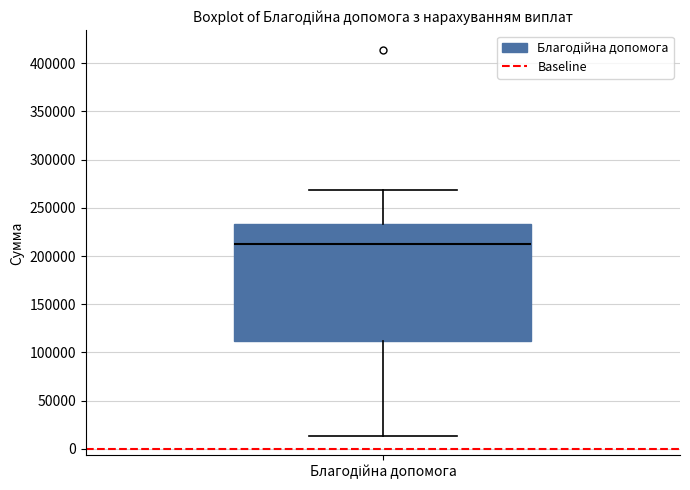

Read this box plot against the y-axis: the position of the median line, the range covered by the box, and the ends of both whiskers. The values are not printed on the chart, so give them approximately, as read against the axis.

median 210000, box 110000 to 235000, whiskers 15000 to 270000